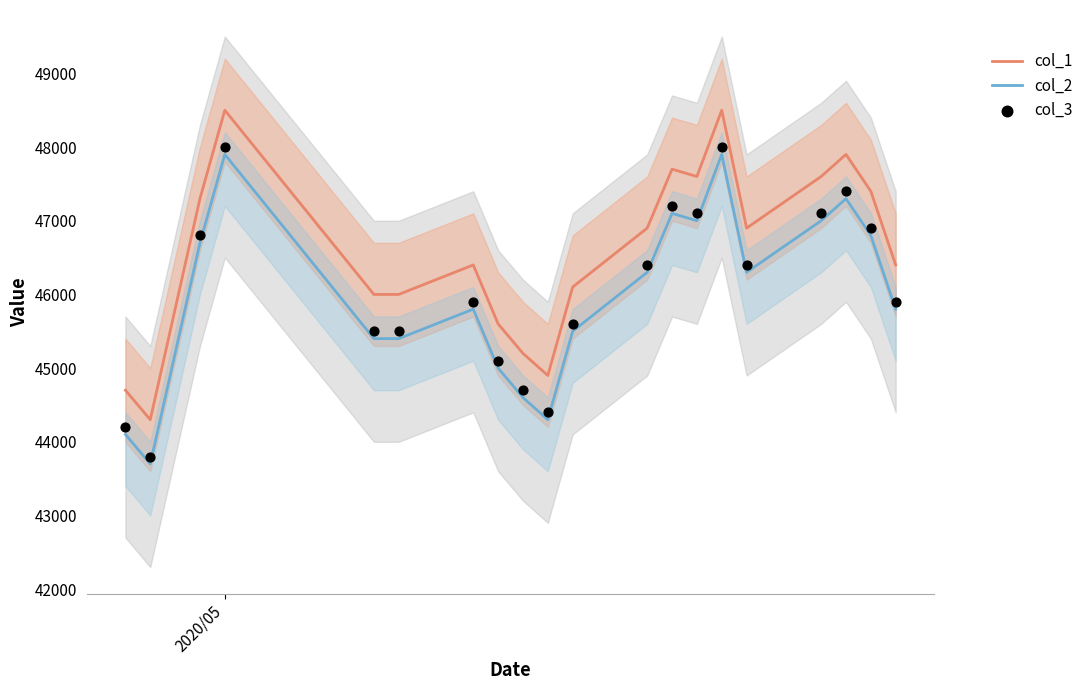

Which series has the largest total across all categories?

col_1